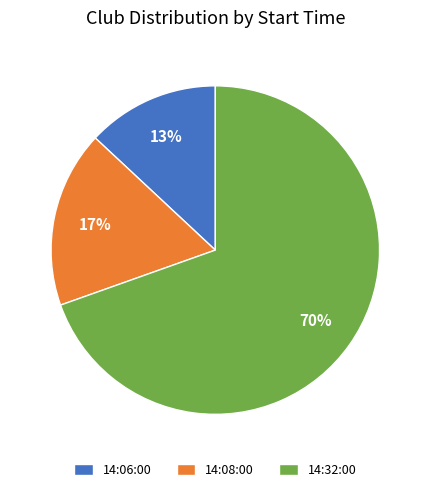

Which has a higher value, 14:06:00 or 14:32:00?

14:32:00